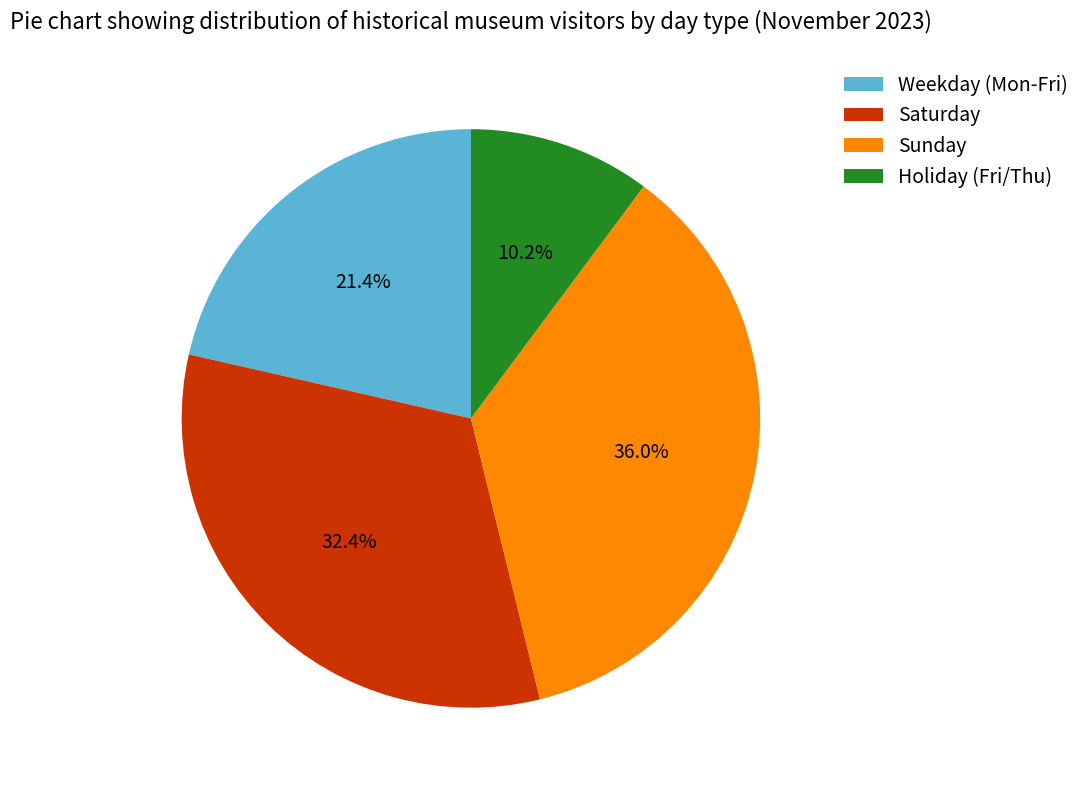

Which has a higher value, Weekday (Mon-Fri) or Holiday (Fri/Thu)?

Weekday (Mon-Fri)